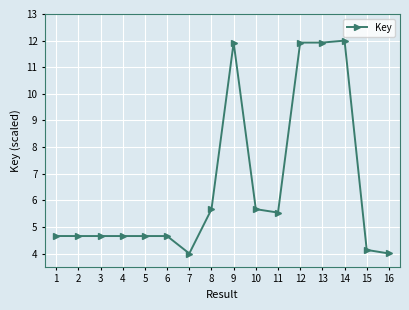

What is the value of the 4th point from the left?

4.7